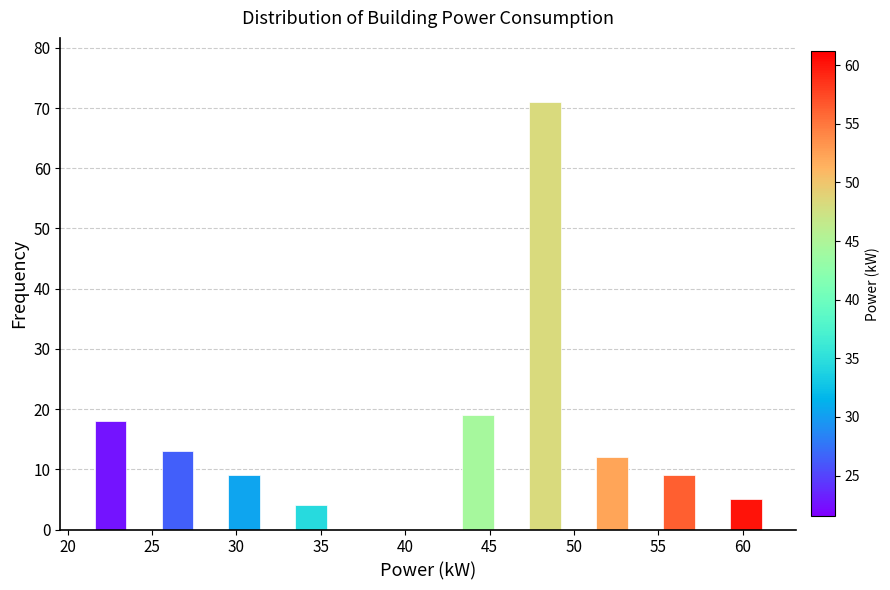

Read against the x-axis, roughly where is the centre of the tallest bar?

48.5